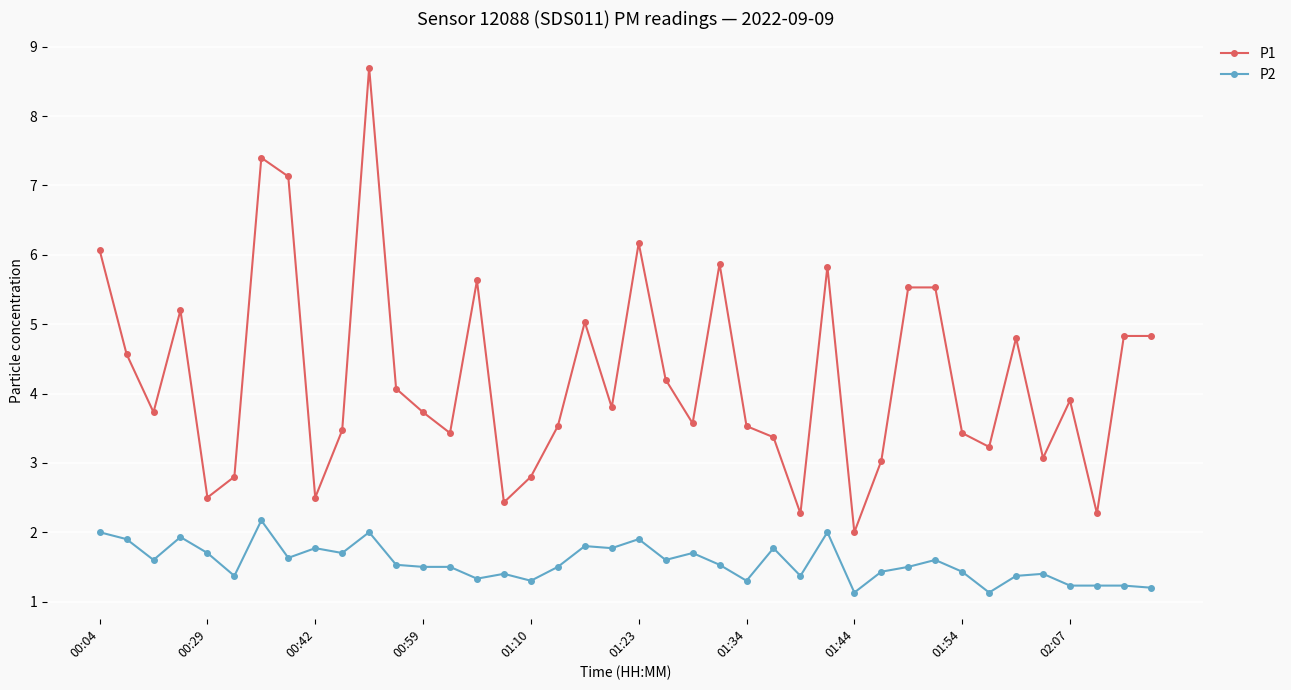

Rank the series by their maximum value, from lowest to highest.

P2, P1